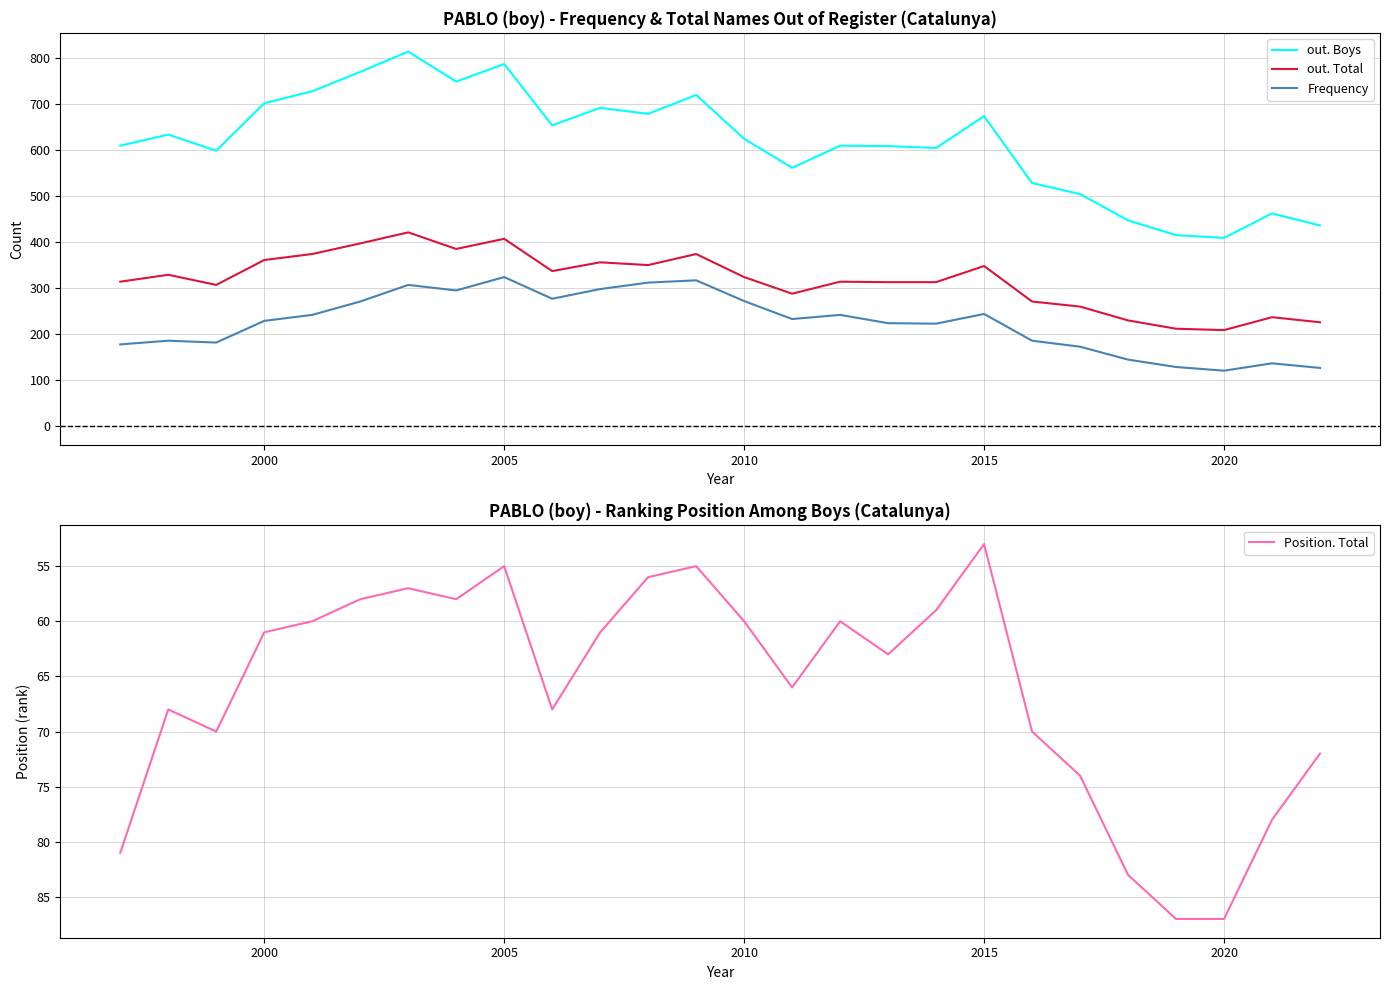

True or false: out. Total and Frequency cross at least once.

False